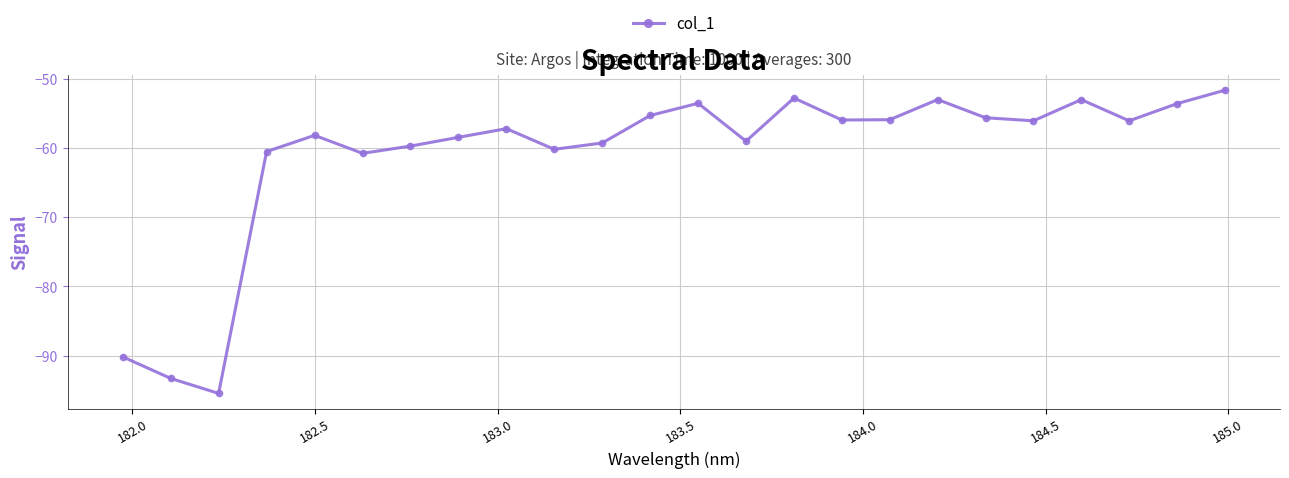

What is the value of the 11th point from the left?

-59.3